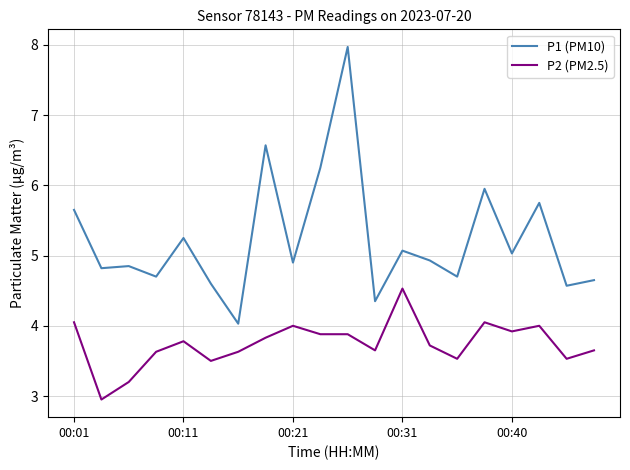

True or false: P2 (PM2.5) and P1 (PM10) cross at least once.

False